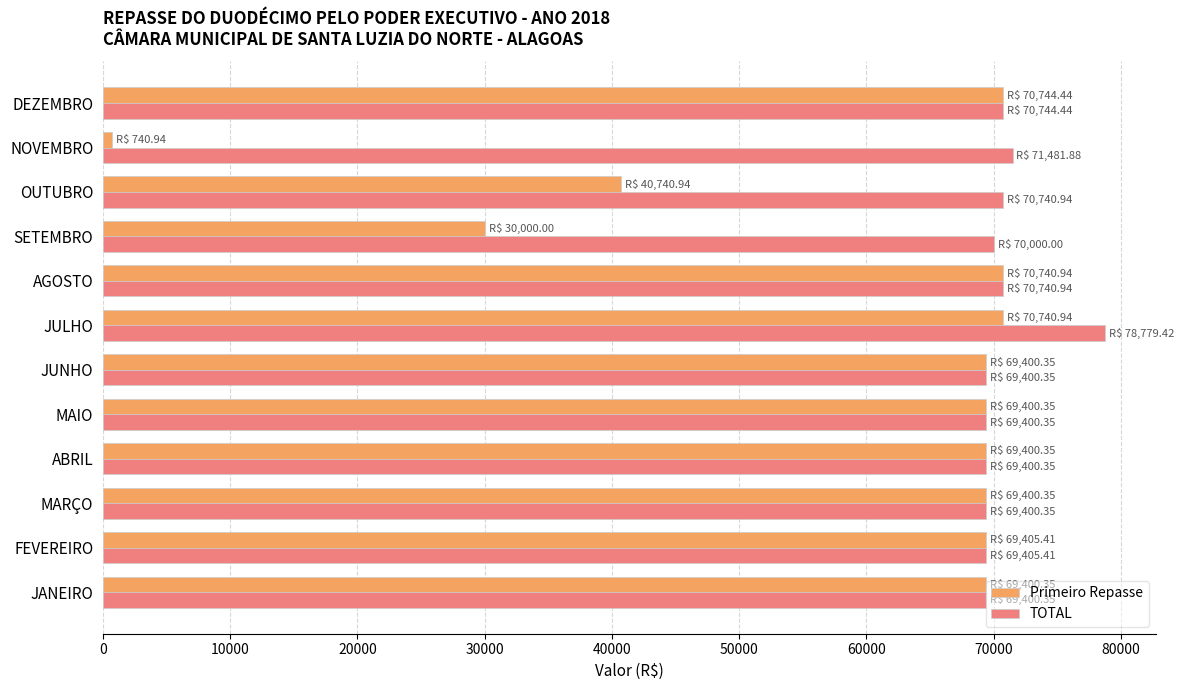

What is the average value of the Primeiro Repasse series?

58342.9